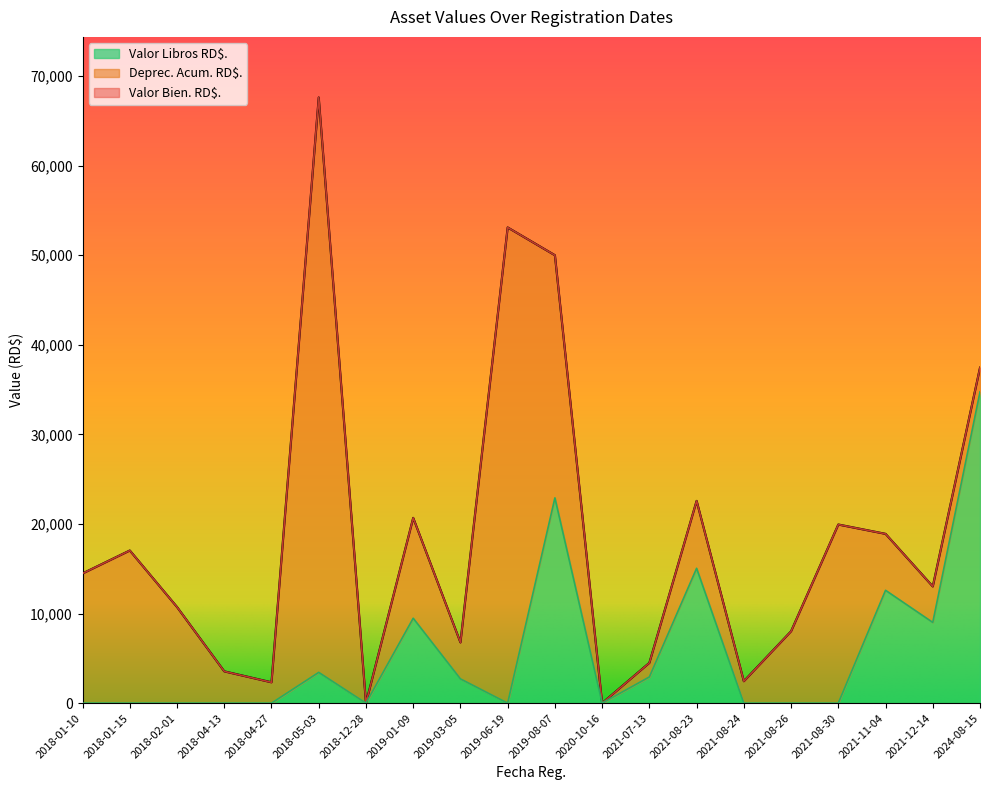

Reading right to left, extract all data points from this chart.

Valor Bien. RD$.: 37450.0	13030.0	18900.0	19942.0	8024.0	2450.0	22580.0	4500.0	1.0	50000.0	53099.9	6780.0	20685.0	3.0	67608.0	2329.2	3552.0	10731.1	17042.5	14480.8
Valor Libros RD$.: 34746.4	9012.7	12600.3	1.0	1.0	1.0	15054.3	2925.3	1.0	22917.2	1.0	2712.6	9481.2	3.0	3437.3	1.0	1.0	1.0	1.0	1.0